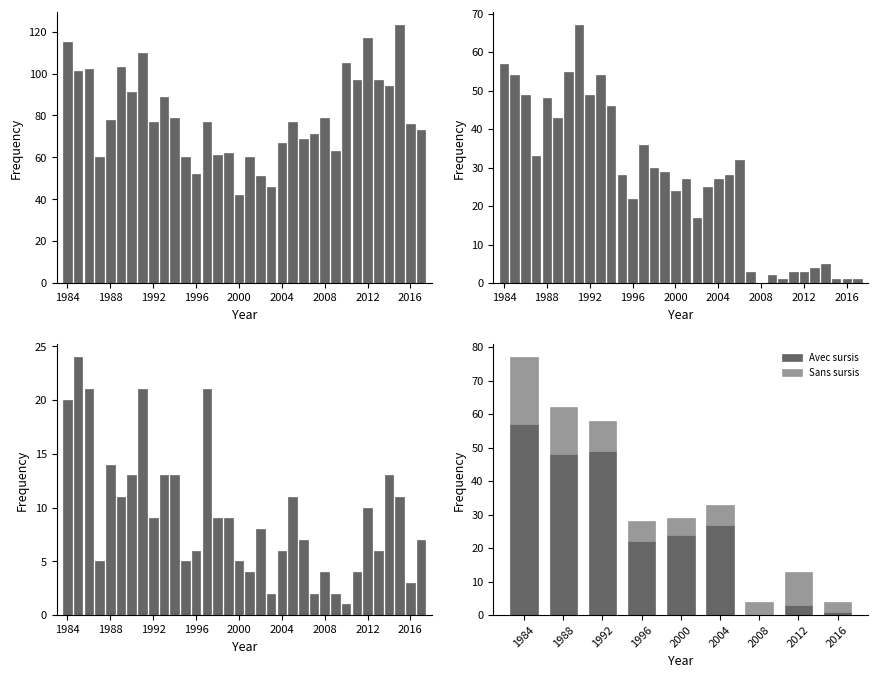

What is the difference between the values at 2006 and 1999?

7